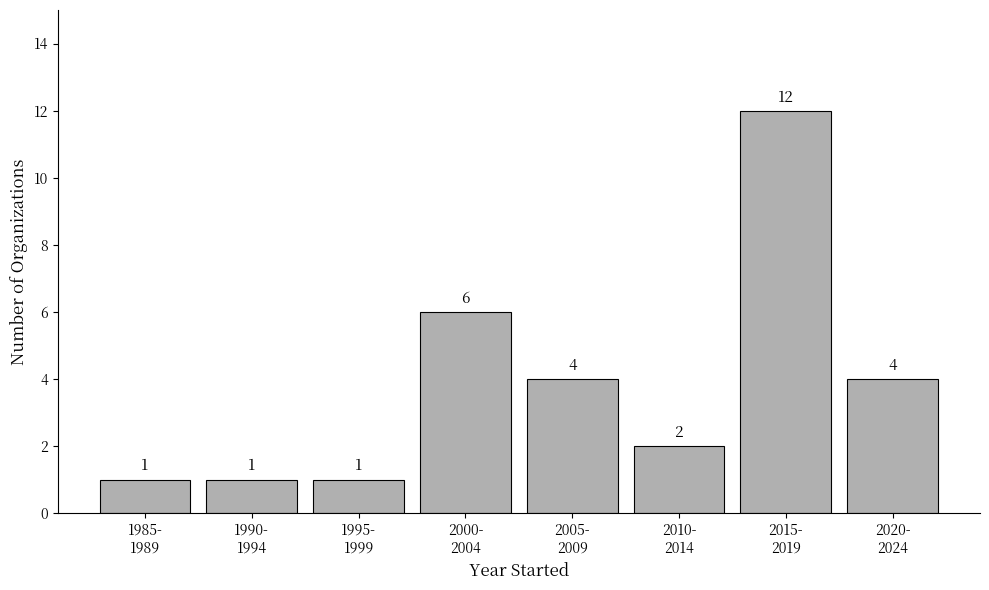

Reading left to right, list all the values displayed in this chart.

1	1	1	6	4	2	12	4